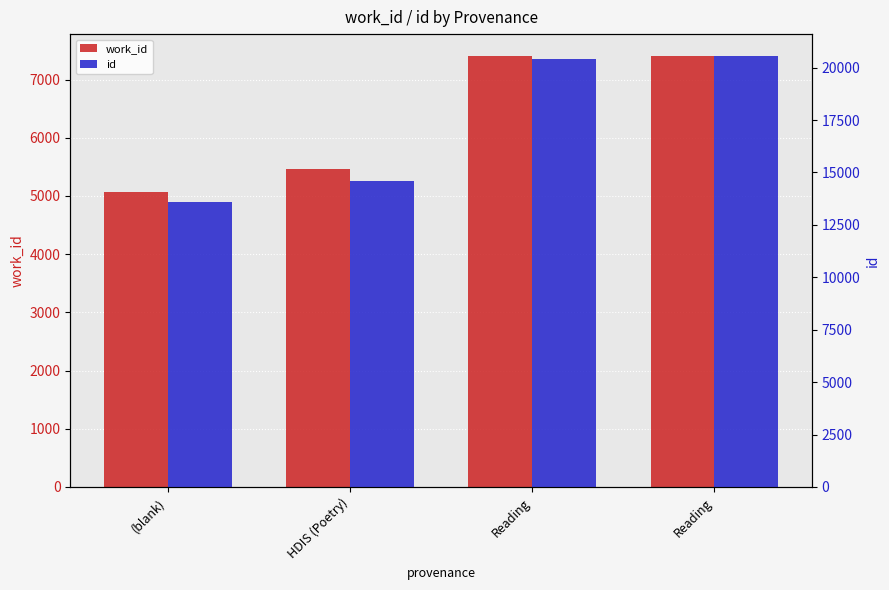

How many distinct data groups are displayed?

2